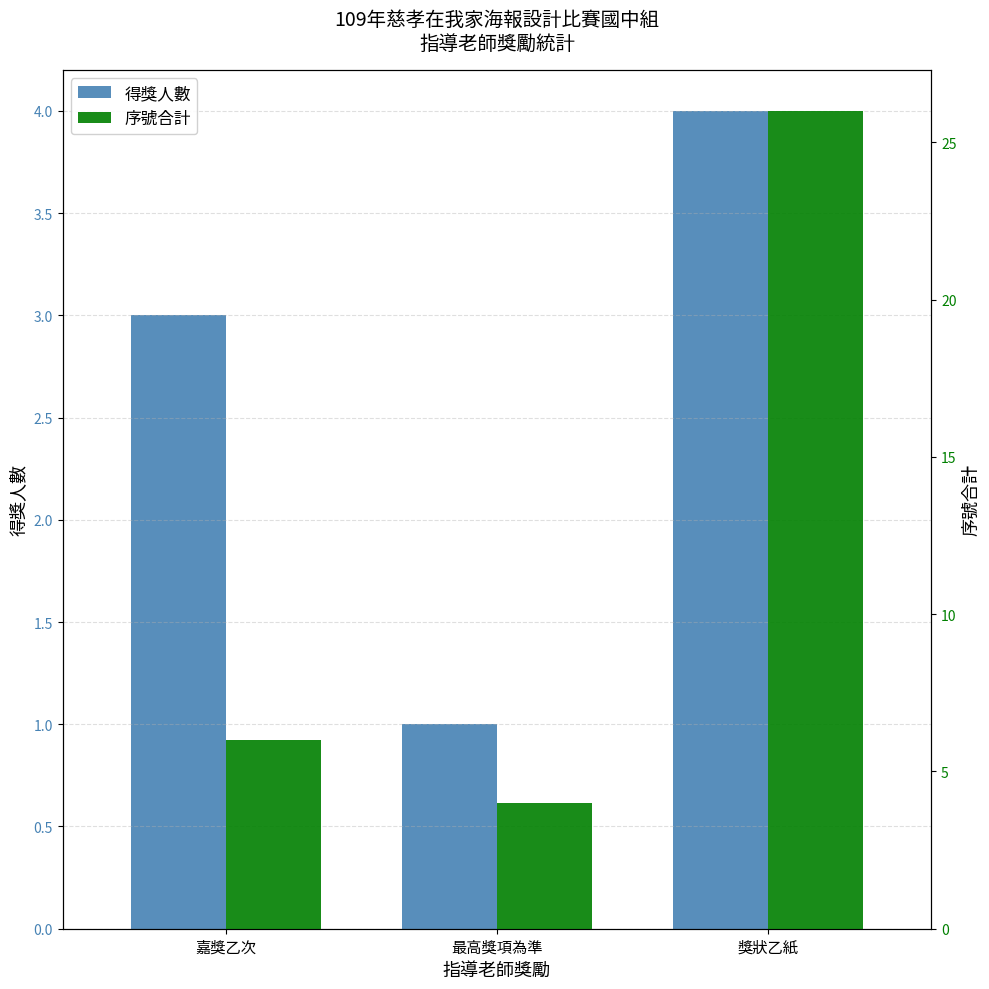

What is the difference between the 序號合計 values at 嘉獎乙次 and 最高獎項為準?

2